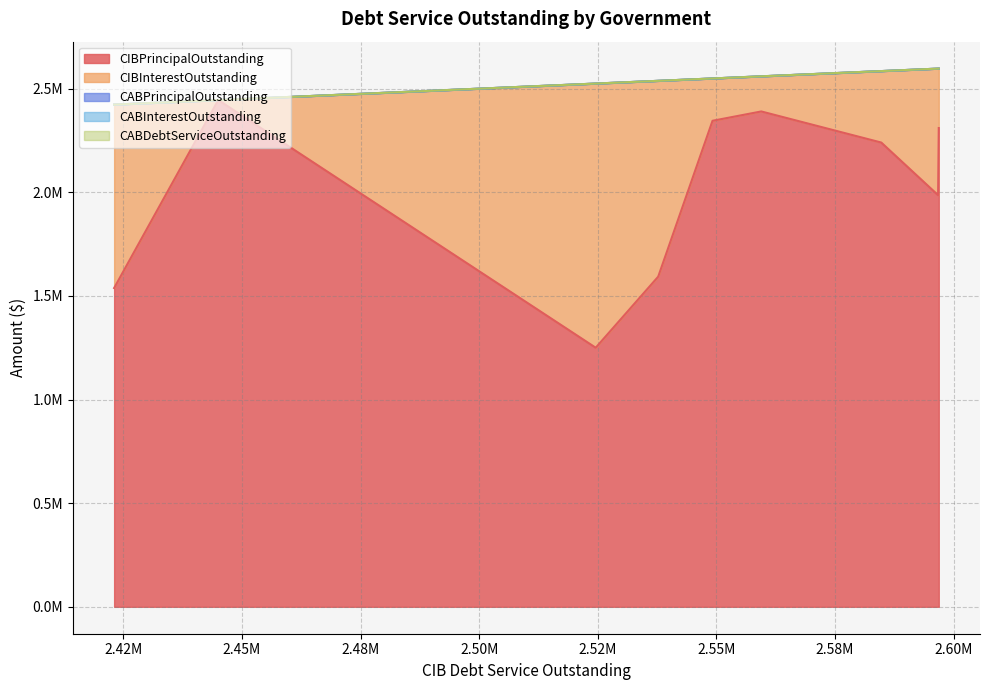

Which series has the largest total across all categories?

CIBPrincipalOutstanding